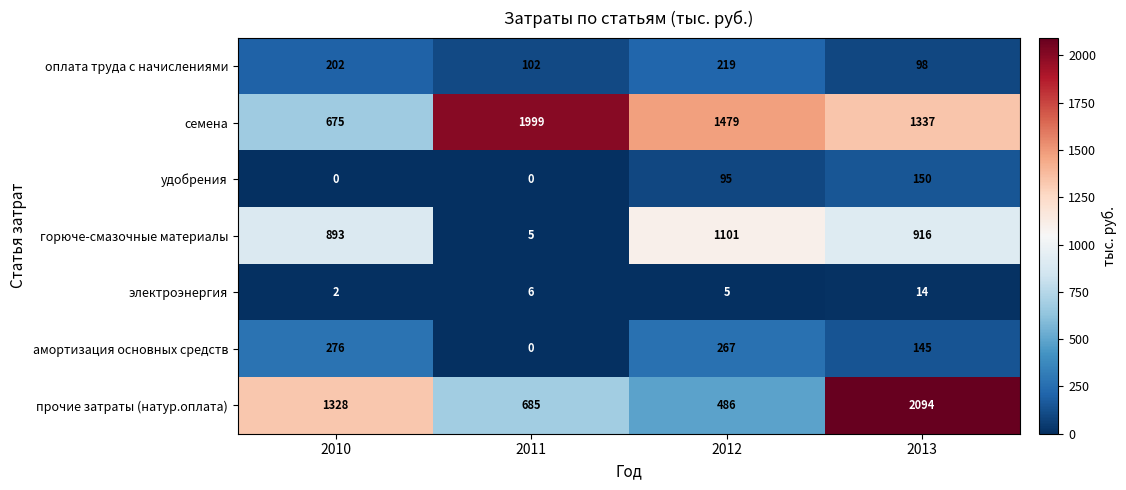

What is the difference between the maximum and minimum values in the оплата труда с начислениями series?

121